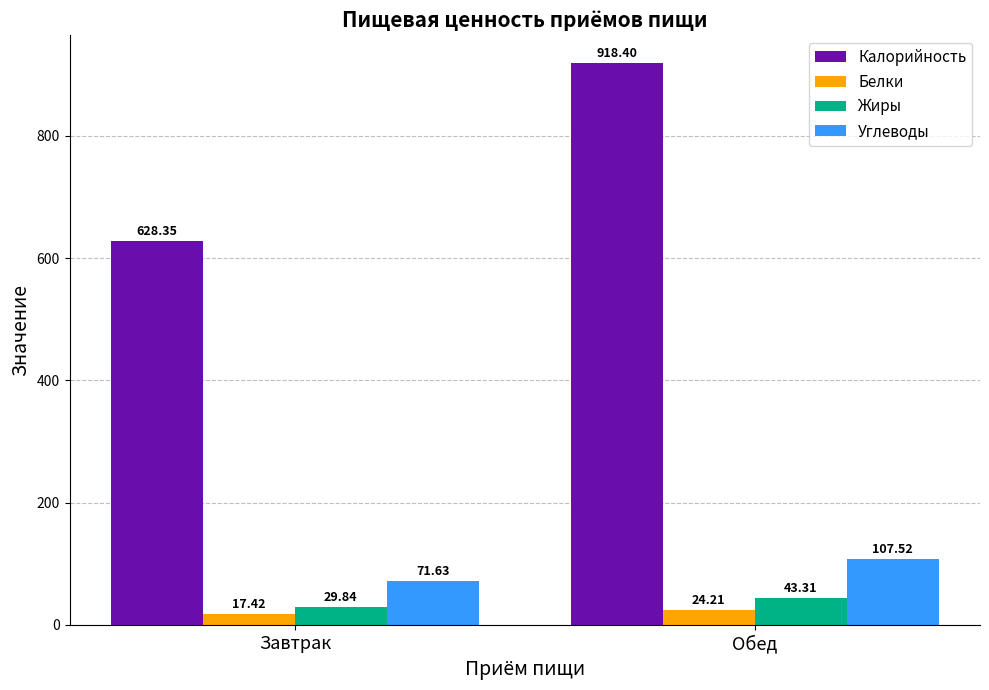

Where is Углеводы nearest to the value 89?

Завтрак